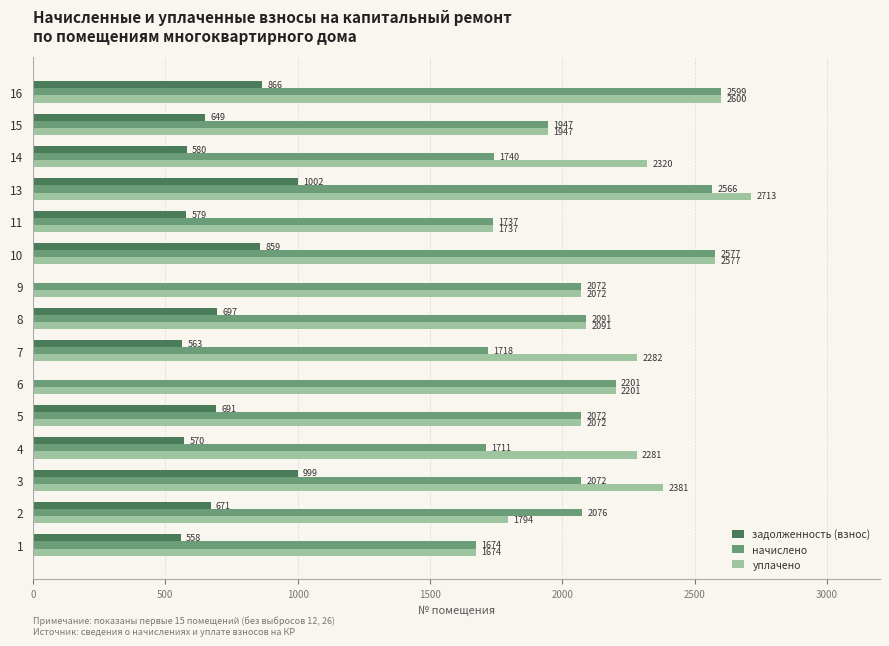

Where is начислено nearest to the value 2136?

8